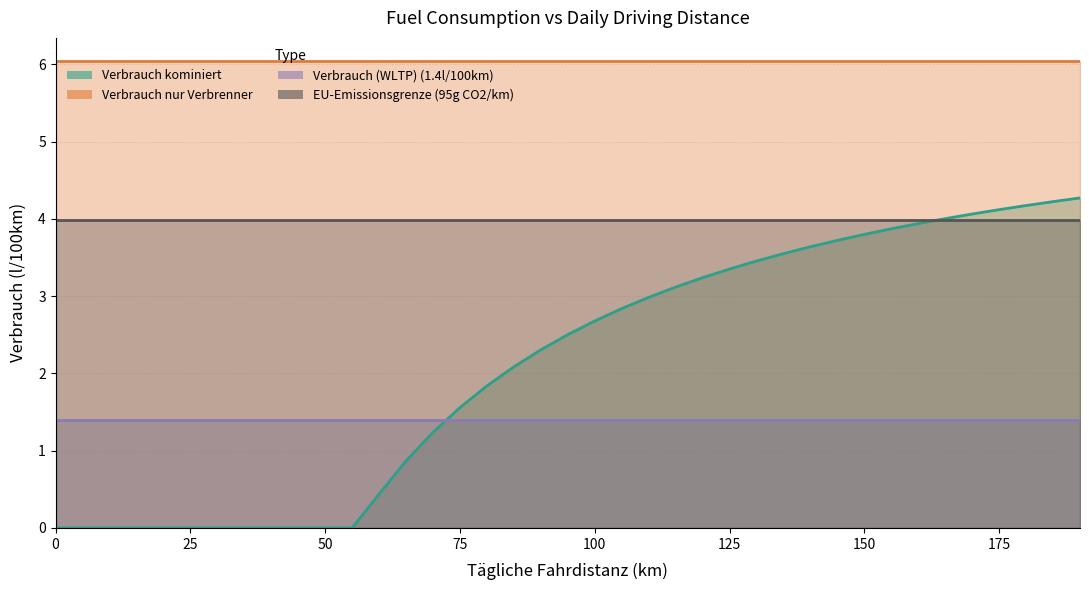

At how many categories does at least one series exceed 5?

39